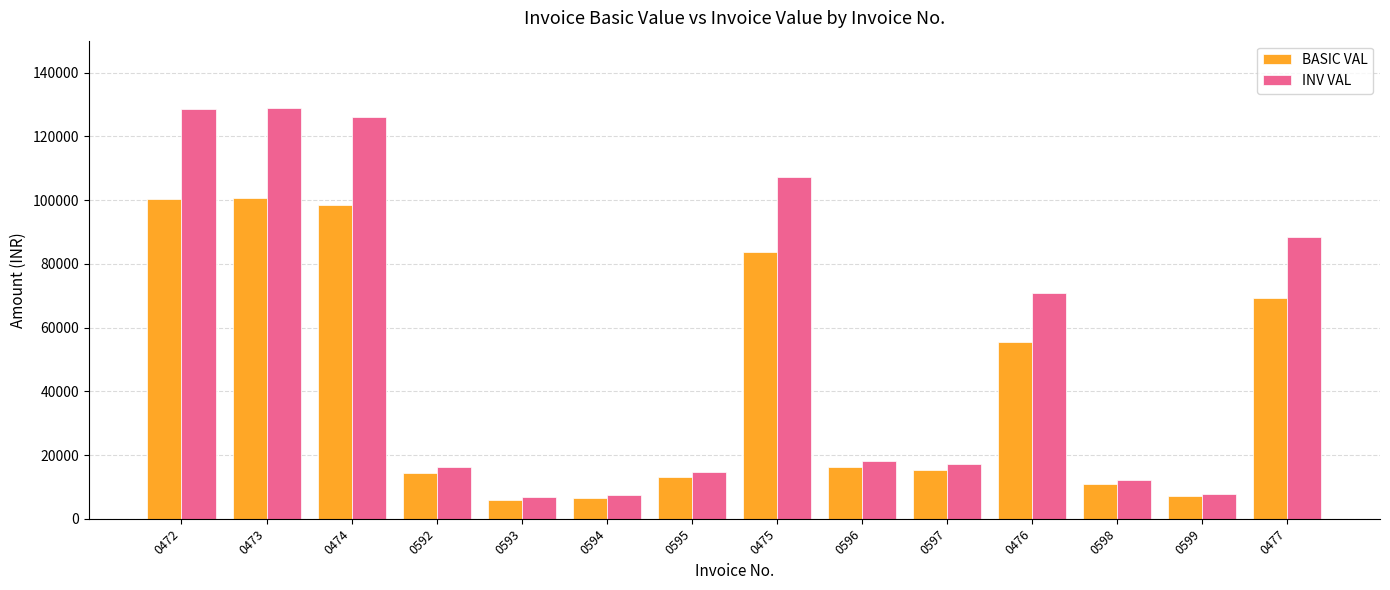

What is the average value of the BASIC VAL series?

42672.5